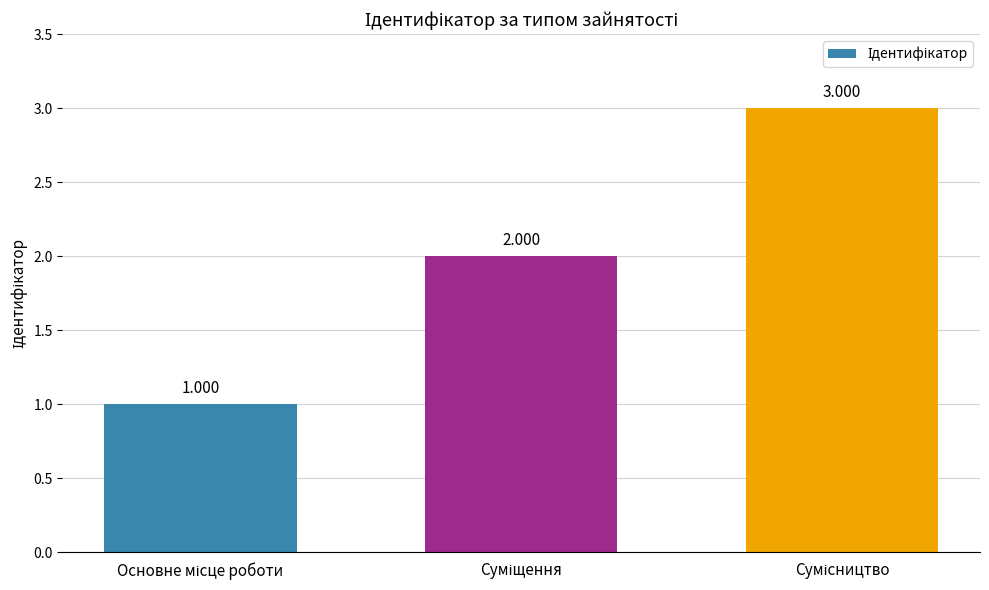

At which label is the value closest to 2?

Суміщення